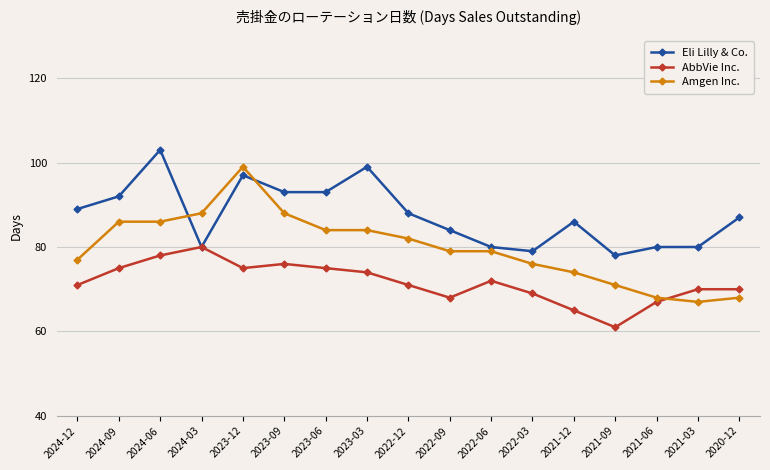

Count the number of data series in this chart.

3